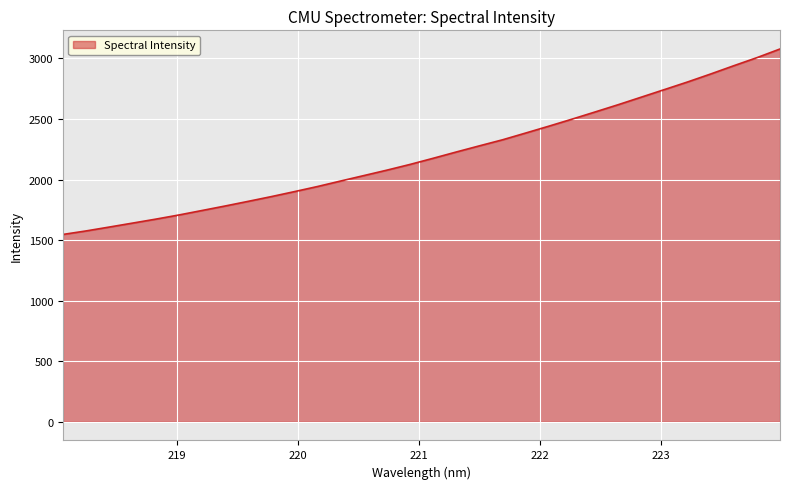

What is the minimum value shown in the chart?

1546.6